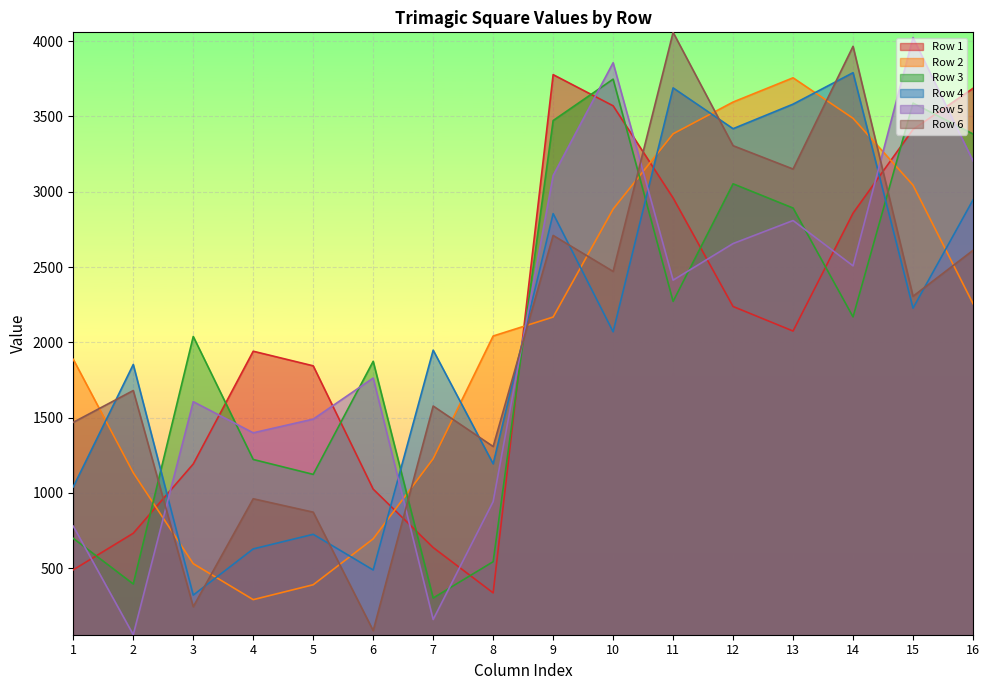

What is the approximate value of Row 3 at 8, to the nearest 100?

500